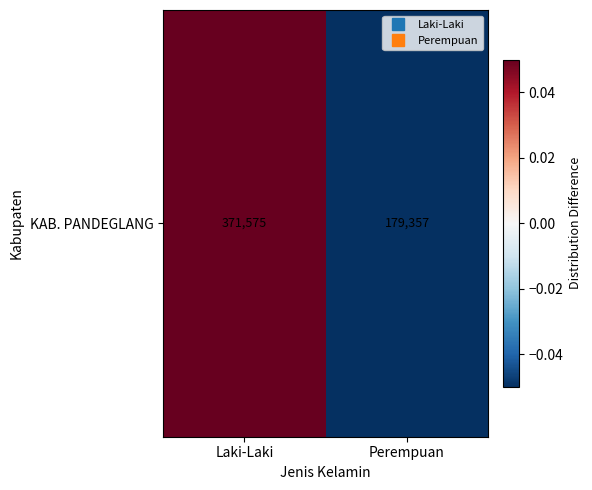

The value at Perempuan is -0.0. True or false?

False